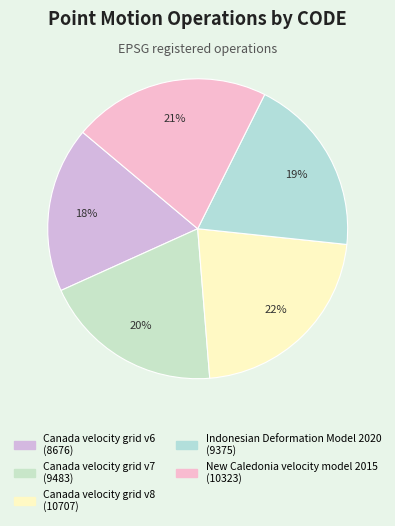

How many segments does this pie chart have?

5